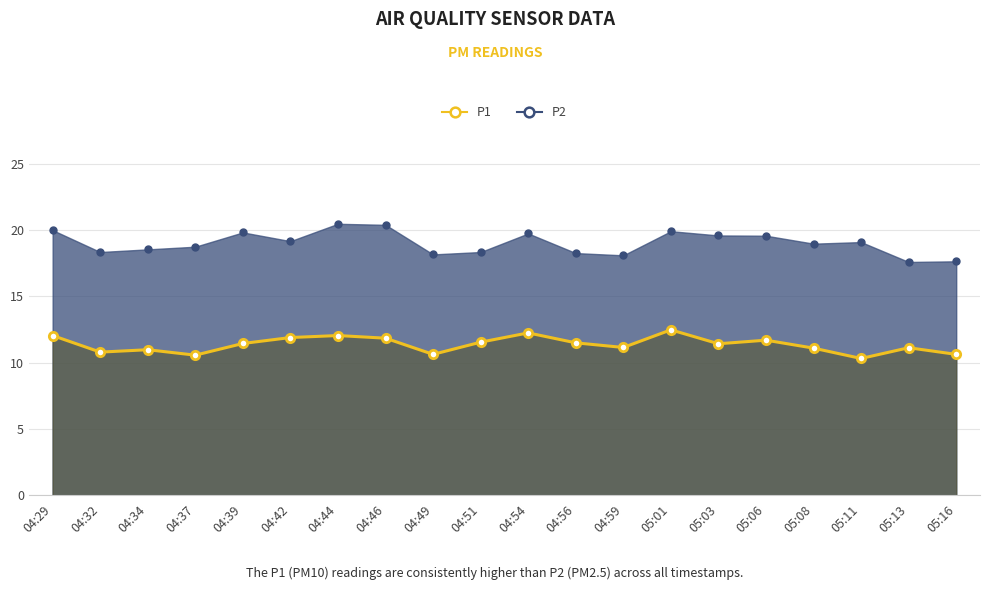

True or false: P2 and P1 intersect in this chart.

False